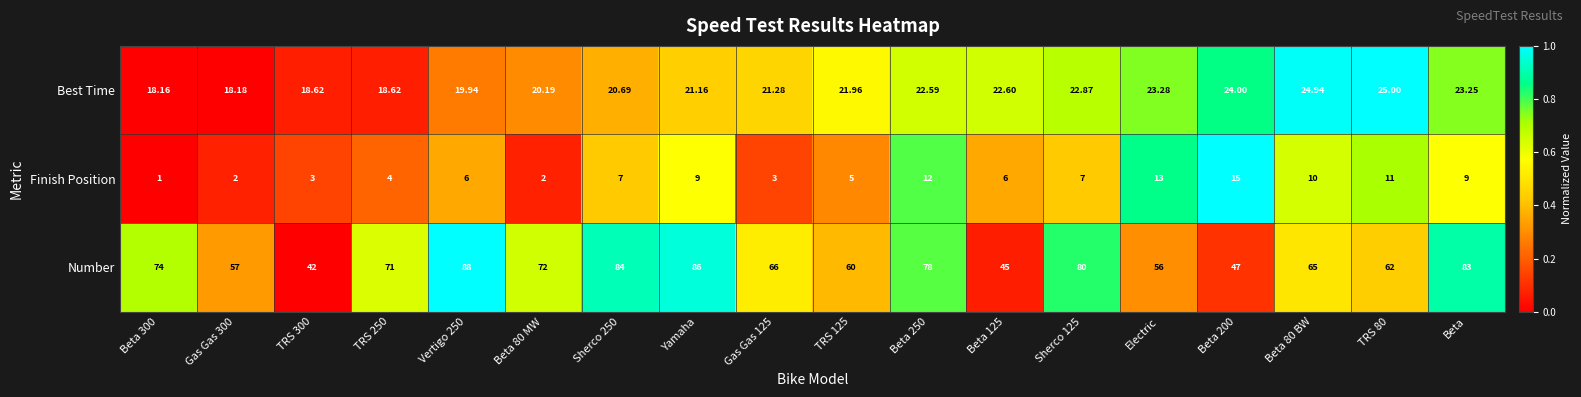

Which series has the largest total across all categories?

Number